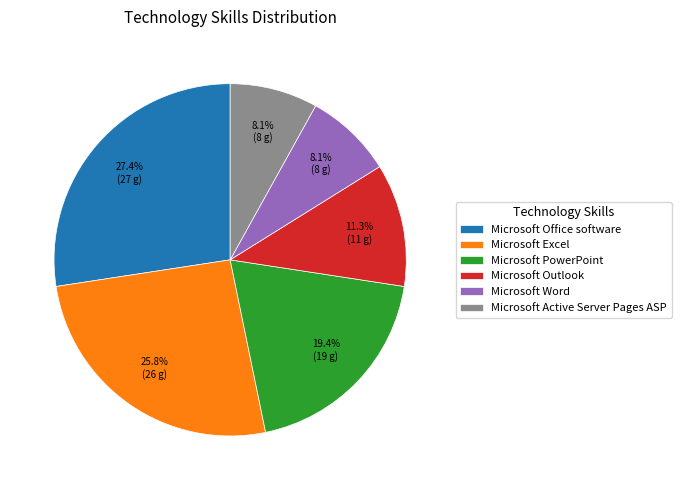

To the nearest percent, what portion does Microsoft Active Server Pages ASP represent?

8%